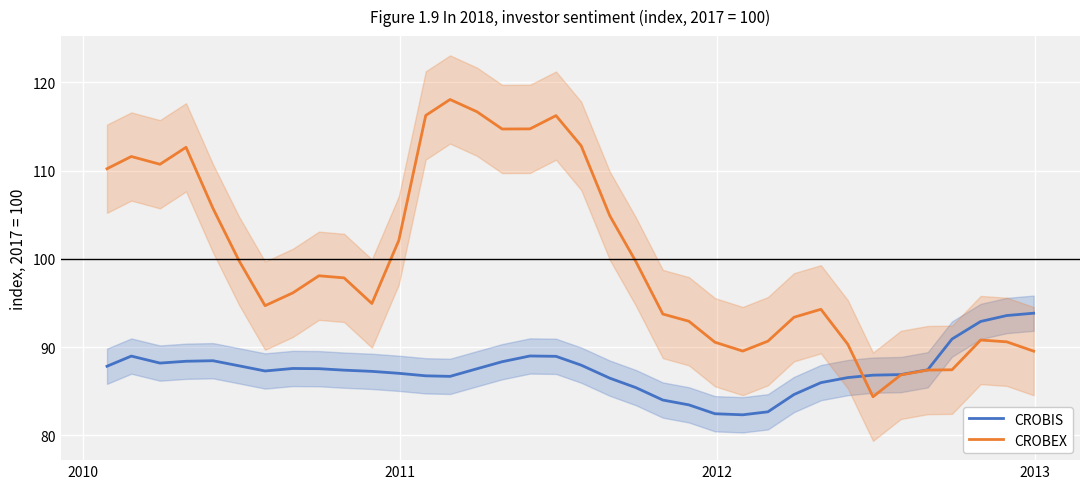

What are all the series names shown in the legend?

CROBIS, CROBEX